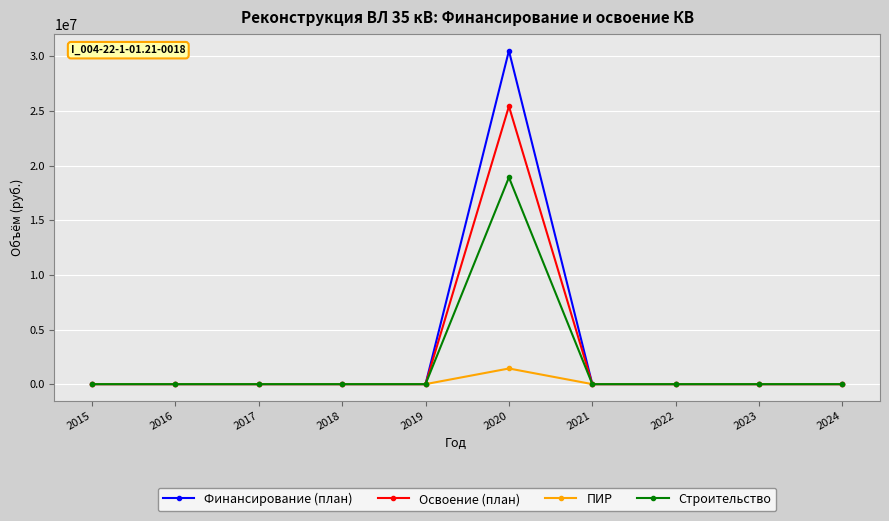

The value of Строительство at 2020 is 18920000. True or false?

True